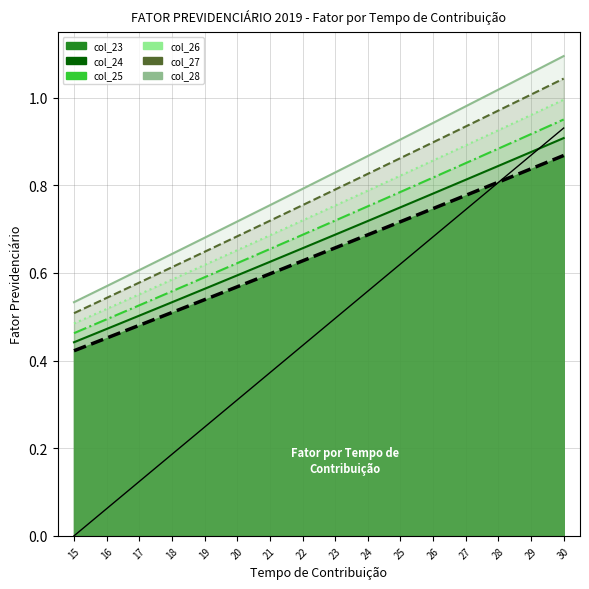

True or false: col_28 has more than 0 interior local peaks.

False